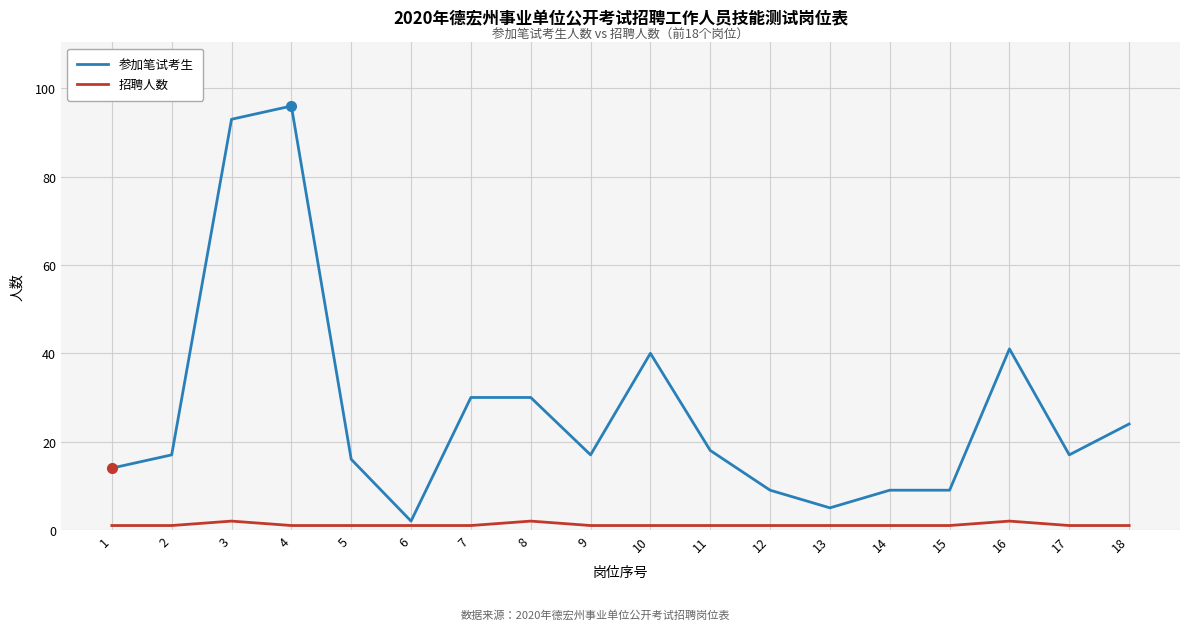

Which series has the largest range (max minus min)?

参加笔试考生